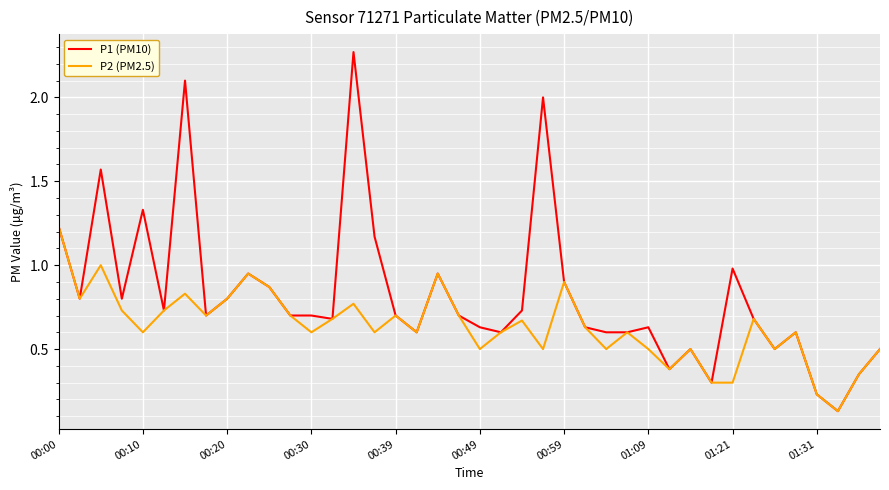

Which series has the largest range (max minus min)?

P1 (PM10)